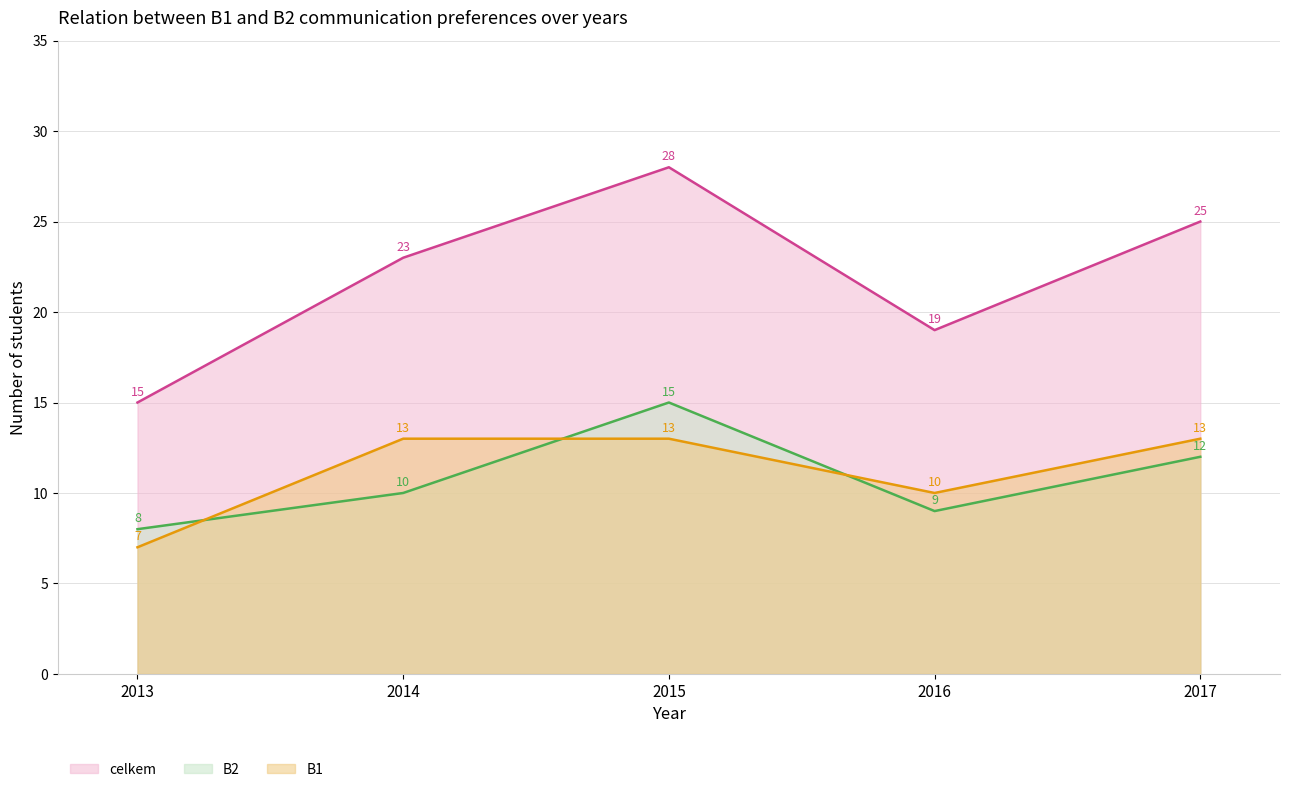

What are all the series names shown in the legend?

celkem, B2, B1